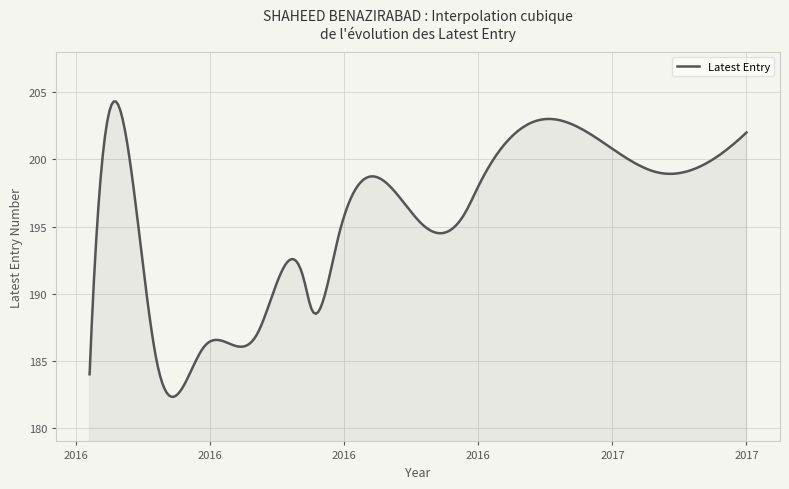

How many lines are shown in the chart?

1